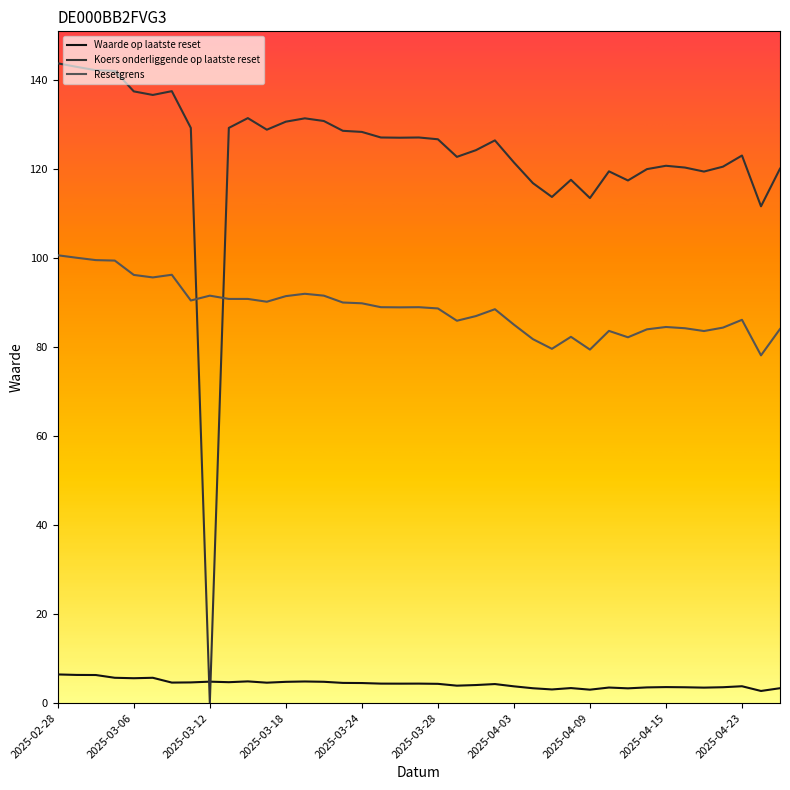

True or false: Koers onderliggende op laatste reset and Resetgrens cross at least once.

True